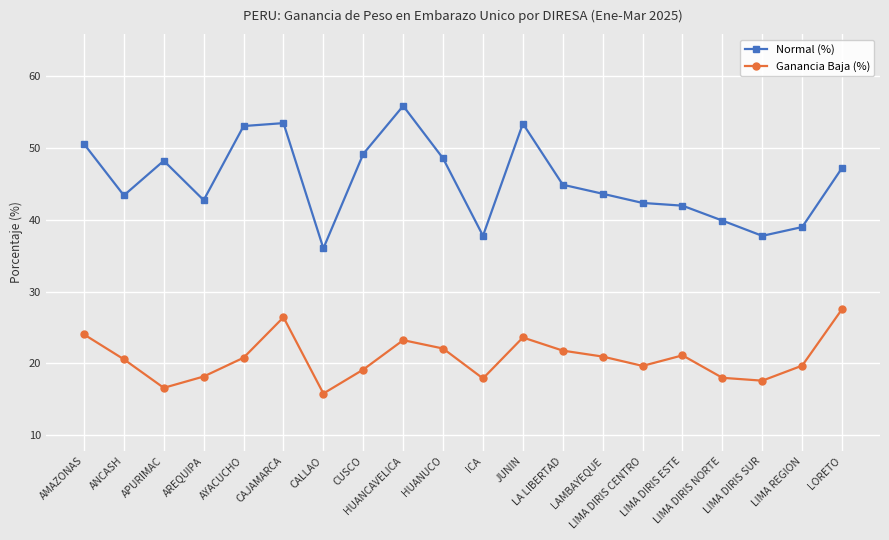

Which series has the largest total across all categories?

Normal (%)